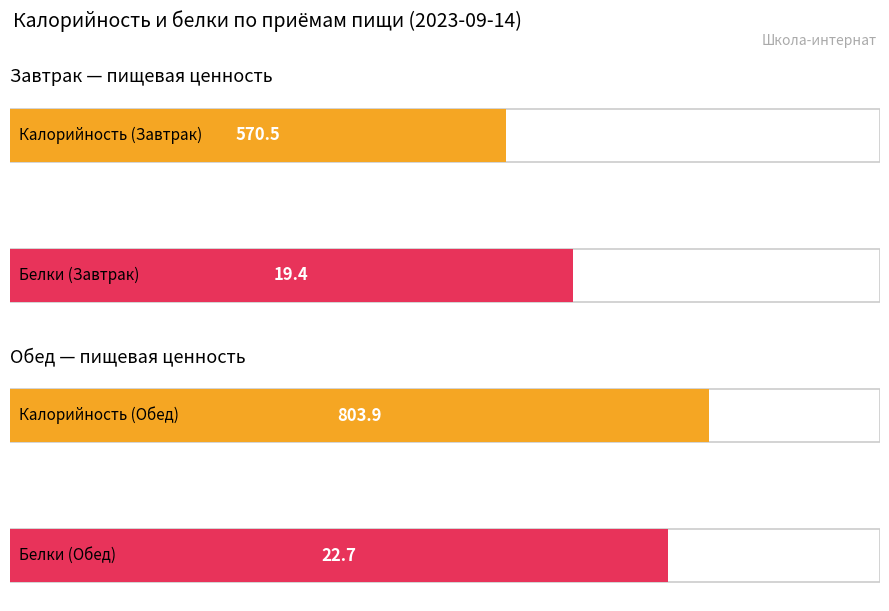

Is it true that Калорийность equals 803.9 at Обед?

True